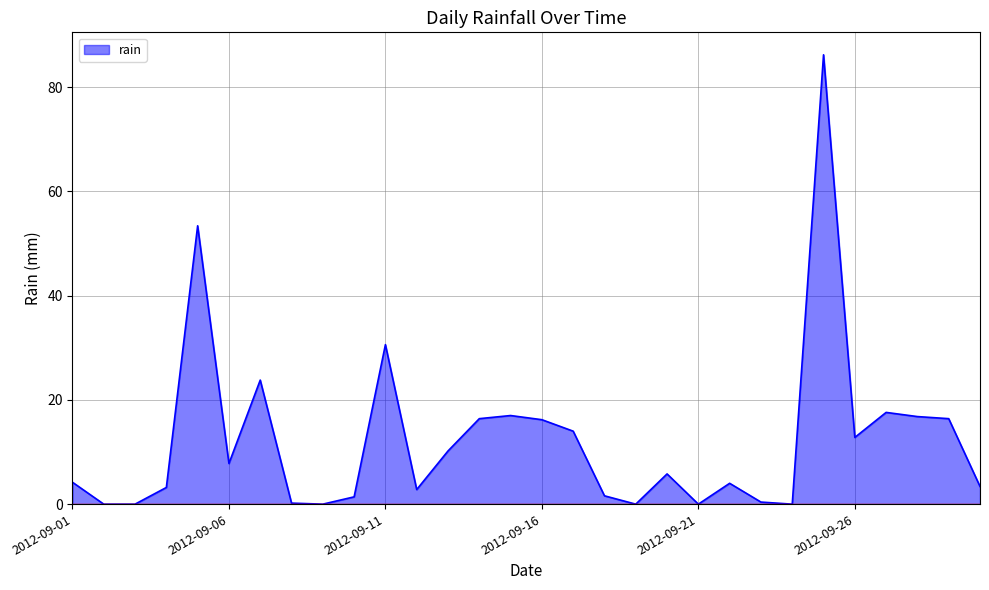

What is the difference between the maximum and minimum values?

86.2